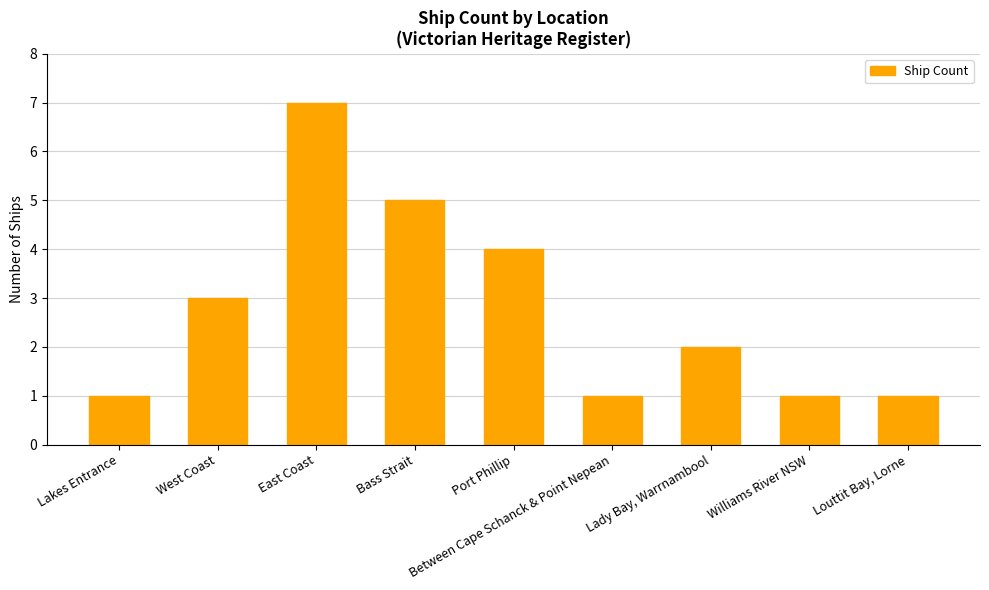

What is the value of the 7th bar from the left?

2